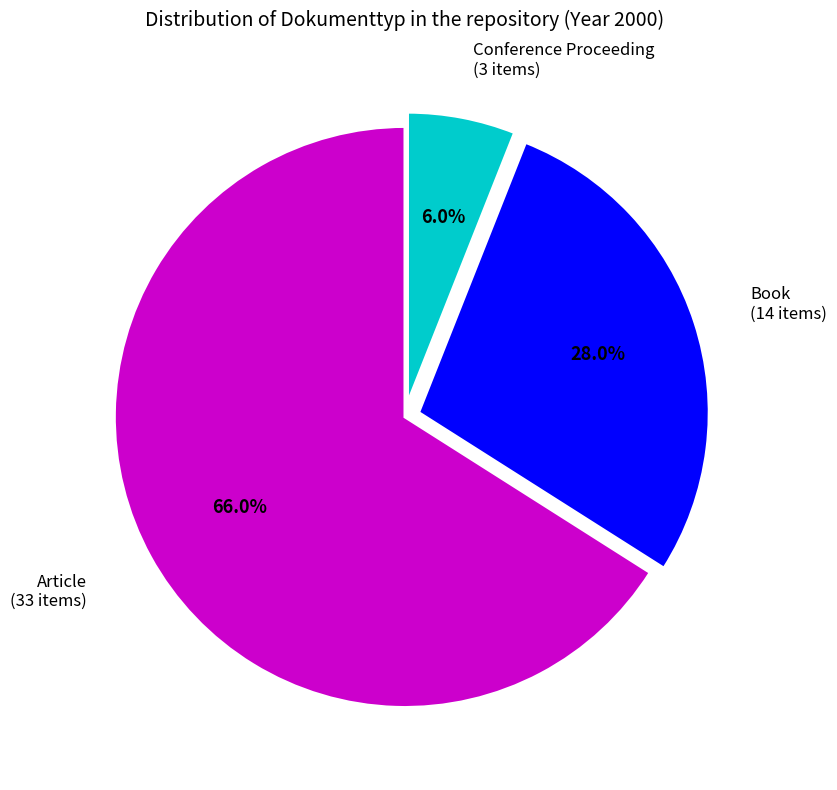

Is there a majority slice in this chart?

Yes